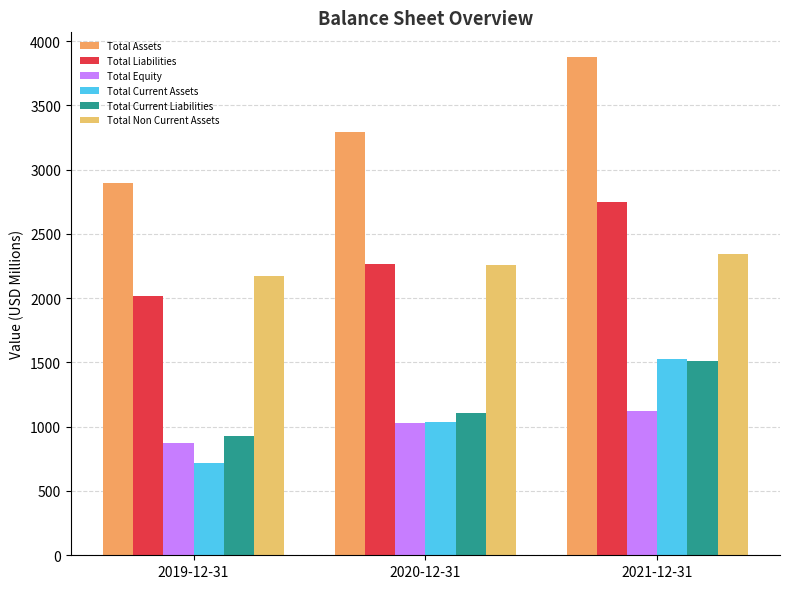

Where does the Total Assets series first go above 3292?

2020-12-31